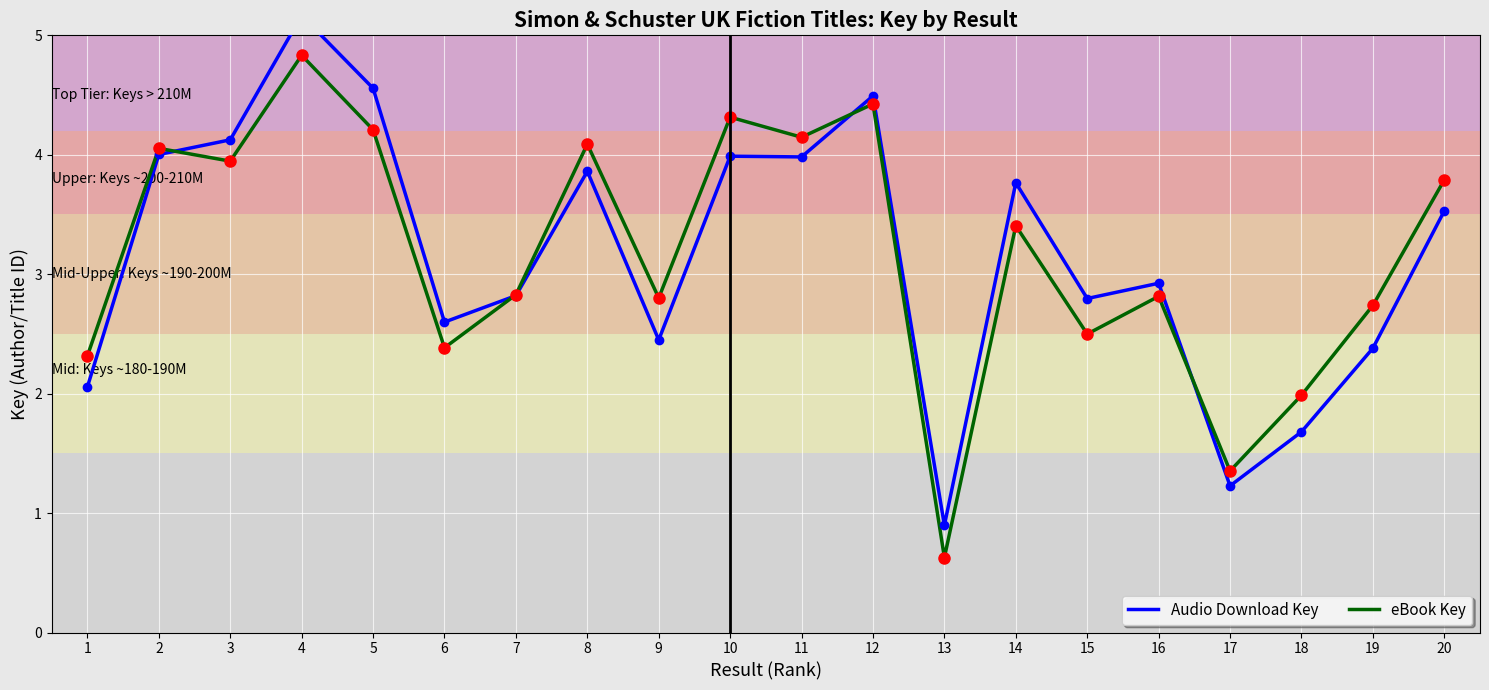

List the labels in order of Audio Download Key value, largest first.

4, 5, 12, 3, 2, 10, 11, 8, 14, 20, 16, 7, 15, 6, 9, 19, 1, 18, 17, 13